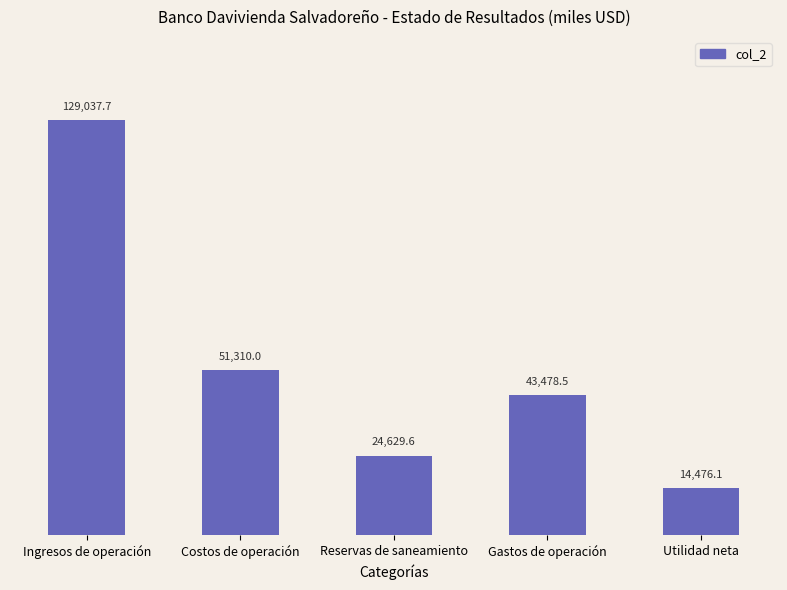

Are the bars grouped side by side (vs. stacked)?

No